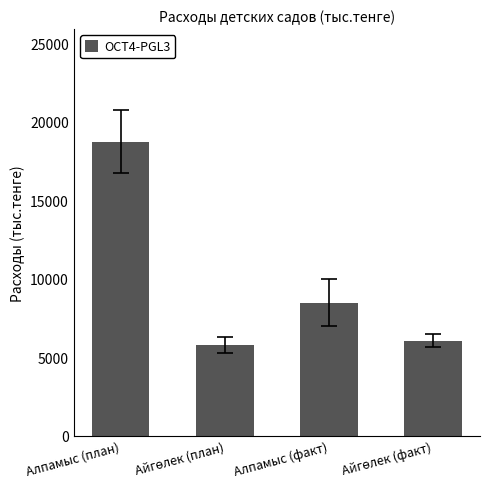

What is the label of the 2nd bar from the right?

Алпамыс (факт)